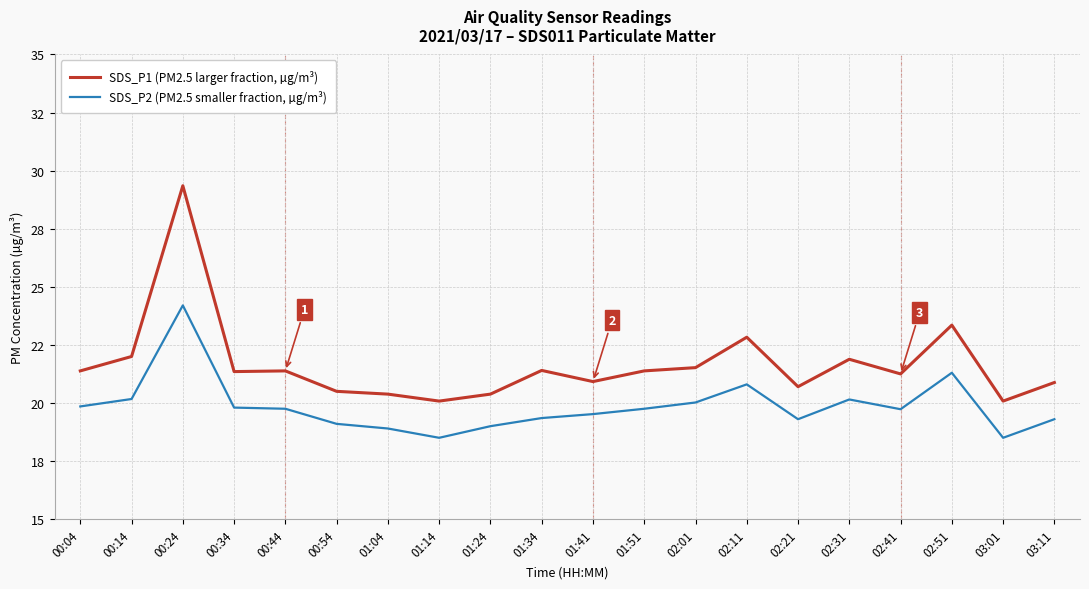

Rank the series by their average value, from highest to lowest.

SDS_P1 (PM2.5 larger fraction, µg/m³), SDS_P2 (PM2.5 smaller fraction, µg/m³)